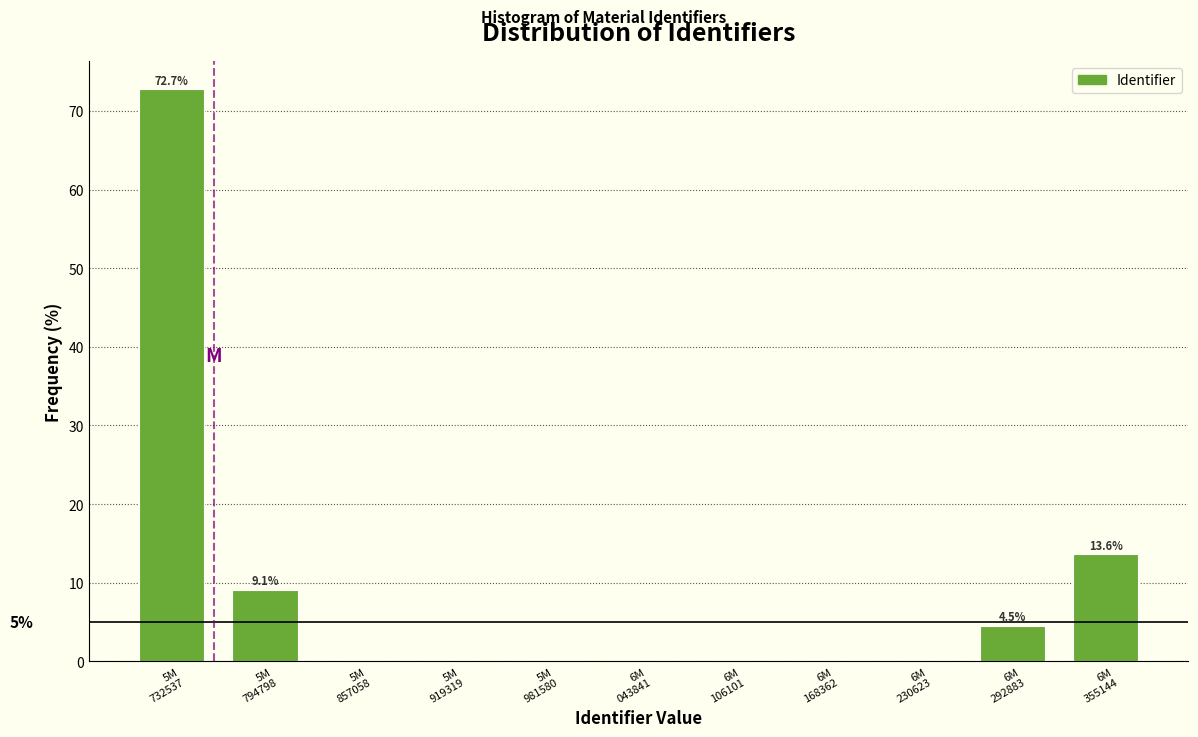

What is the sum of all values?

100.0